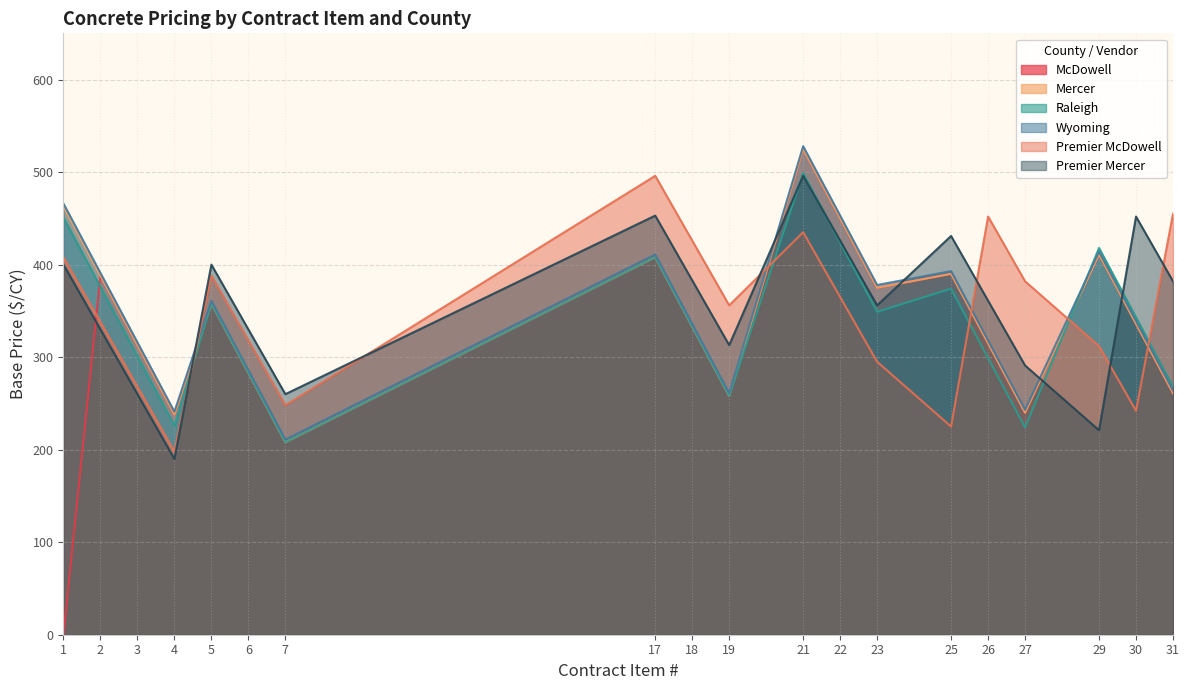

The value of Mercer at 5 is 629. True or false?

False